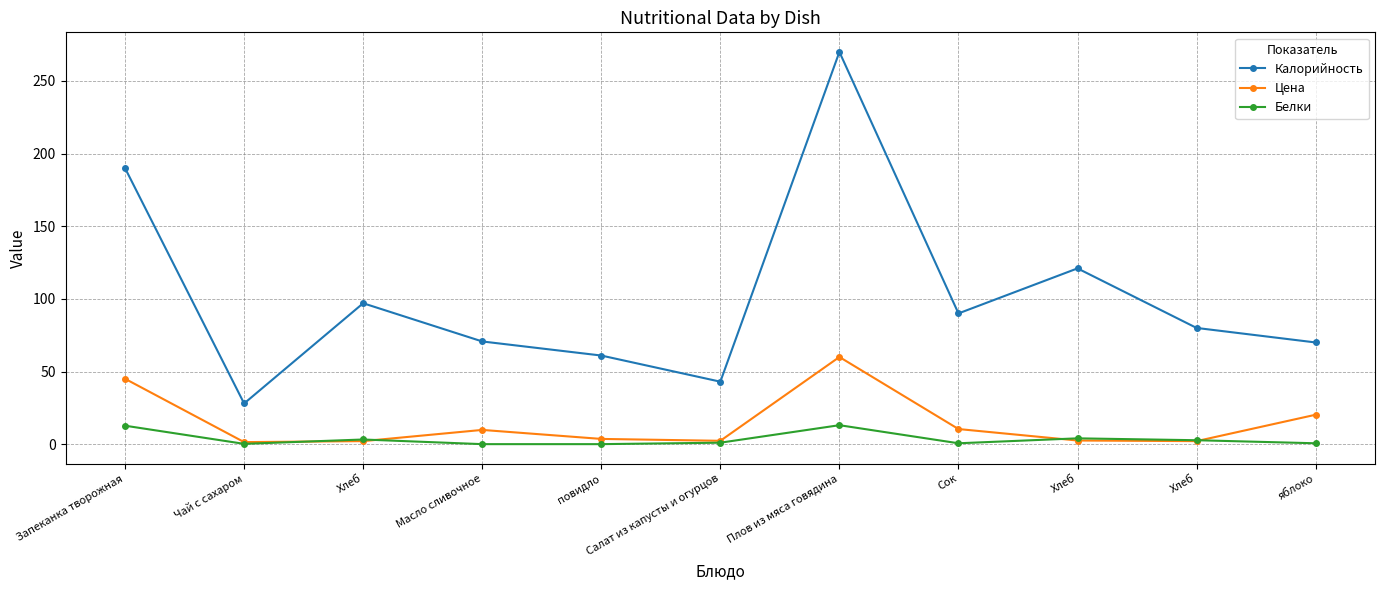

Is the value of Калорийность at Хлеб greater than the value of Белки at яблоко?

Yes